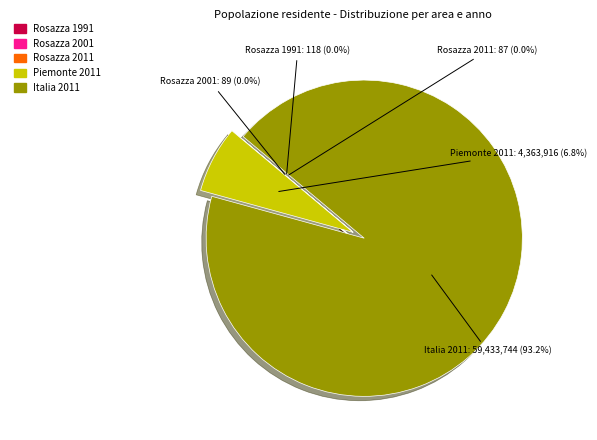

Is there any slice that represents more than half of the pie?

Yes